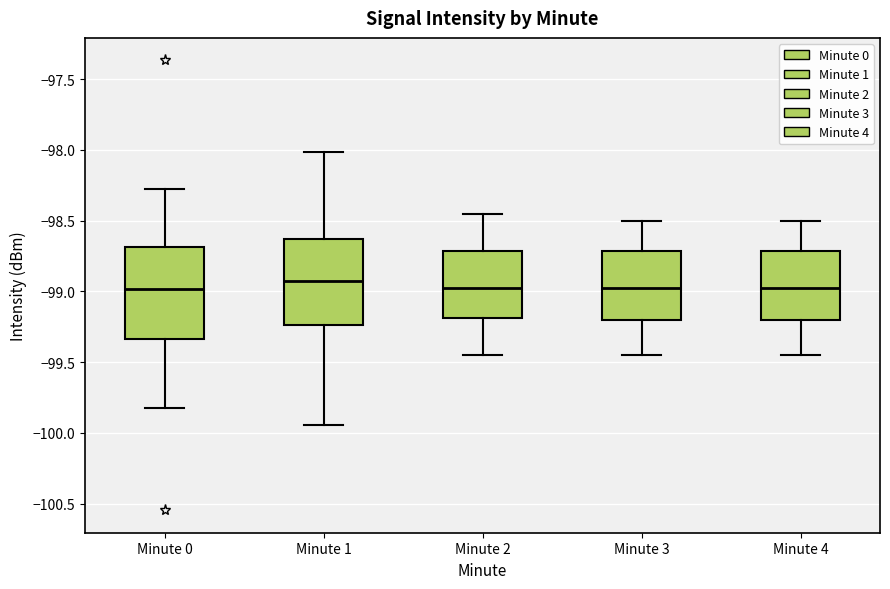

Reading left to right, read every box against the y-axis: the position of its median line, the range the box covers, and the ends of its whiskers. The values are not printed on the chart, so give them approximately, as read against the axis.

Minute 0: median -99.00, box -99.35 to -98.70, whiskers -99.85 to -98.30
Minute 1: median -98.90, box -99.25 to -98.65, whiskers -99.95 to -98.00
Minute 2: median -98.95, box -99.20 to -98.70, whiskers -99.45 to -98.45
Minute 3: median -98.95, box -99.20 to -98.70, whiskers -99.45 to -98.50
Minute 4: median -98.95, box -99.20 to -98.70, whiskers -99.45 to -98.50